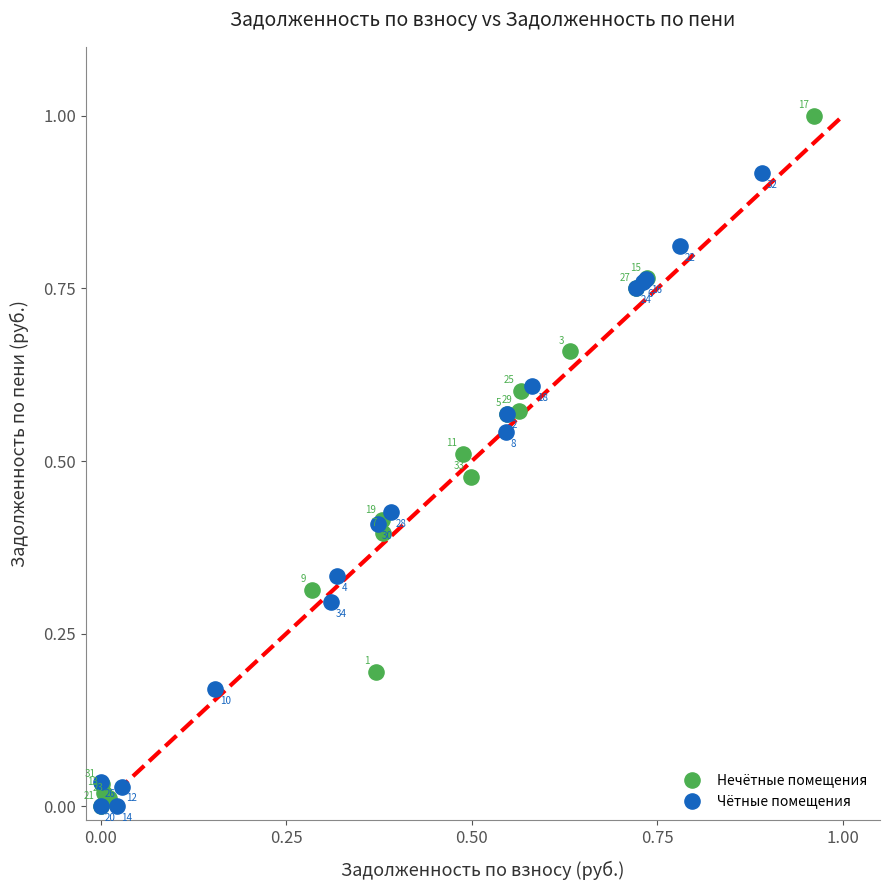

Which series has the largest Y range (max minus min)?

Нечётные помещения